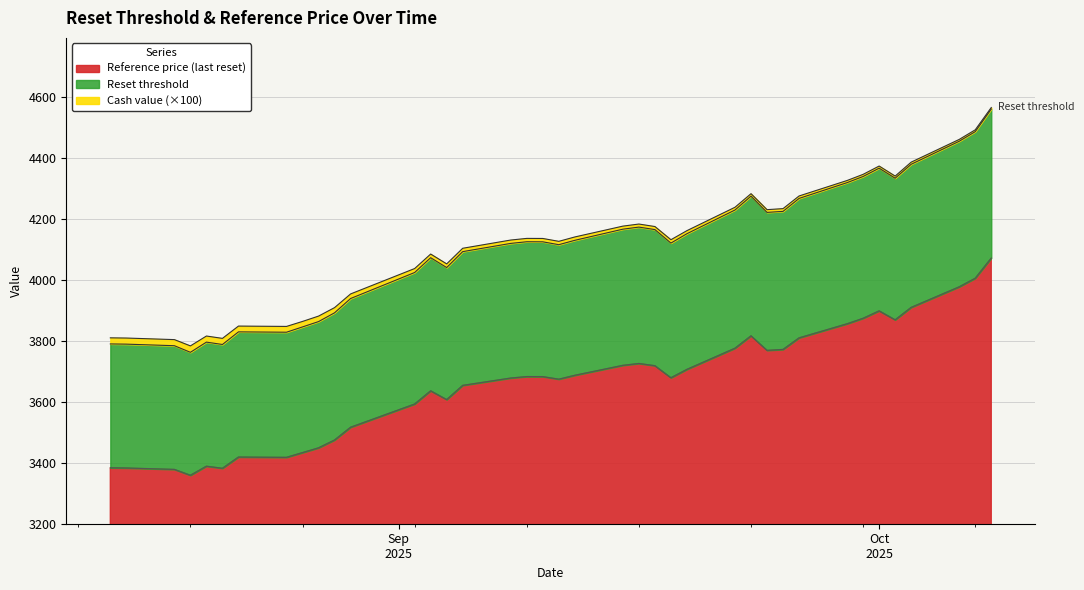

At which label does Reset threshold reach its minimum?

2025-08-19